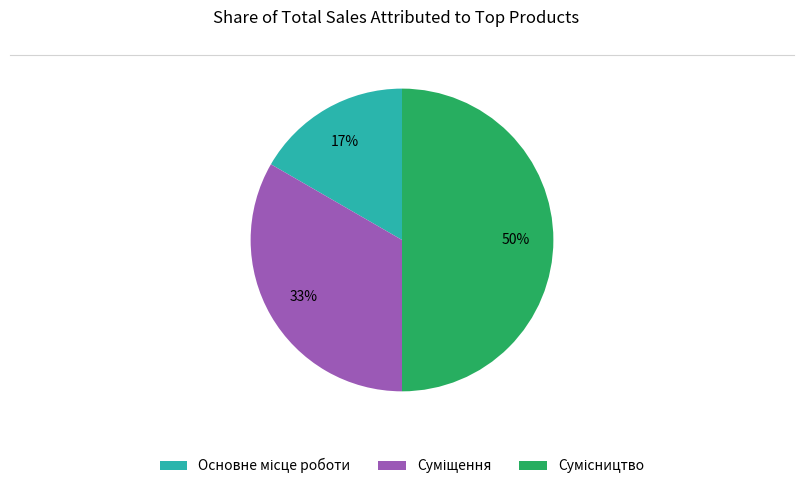

To the nearest percent, what is the difference between the largest and smallest slice percentages?

33%